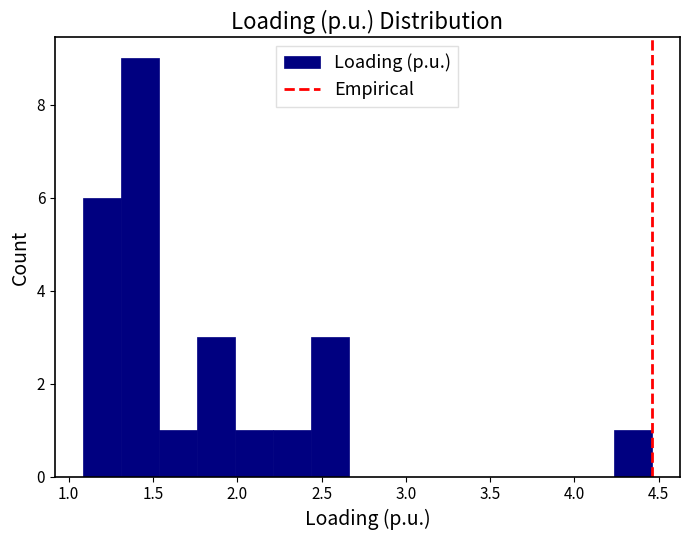

Which range on the x-axis has the tallest bar?

1.30 to 1.55